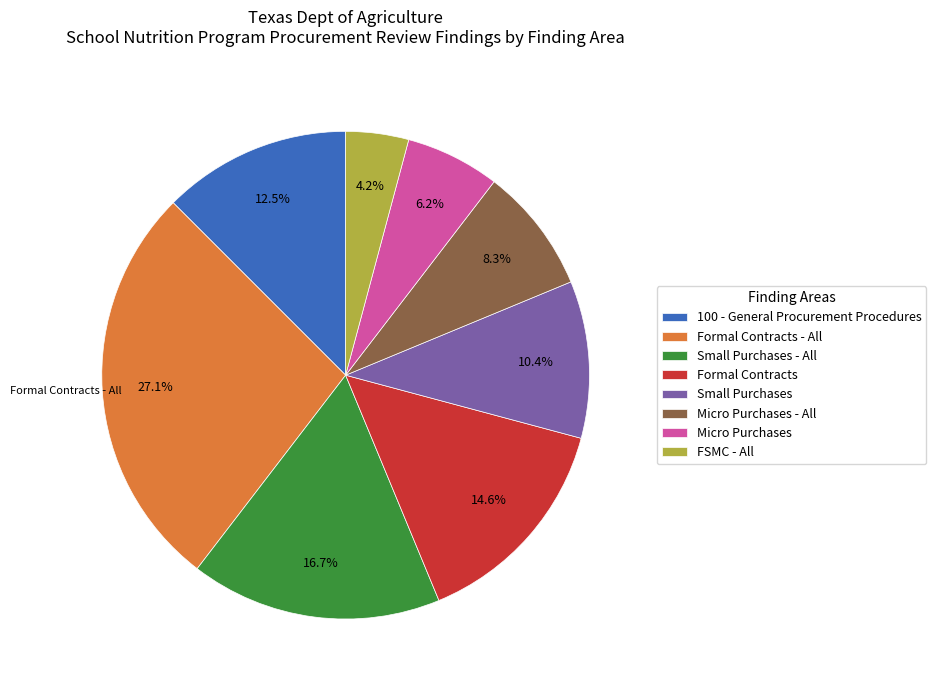

Count the number of slices in the pie.

8